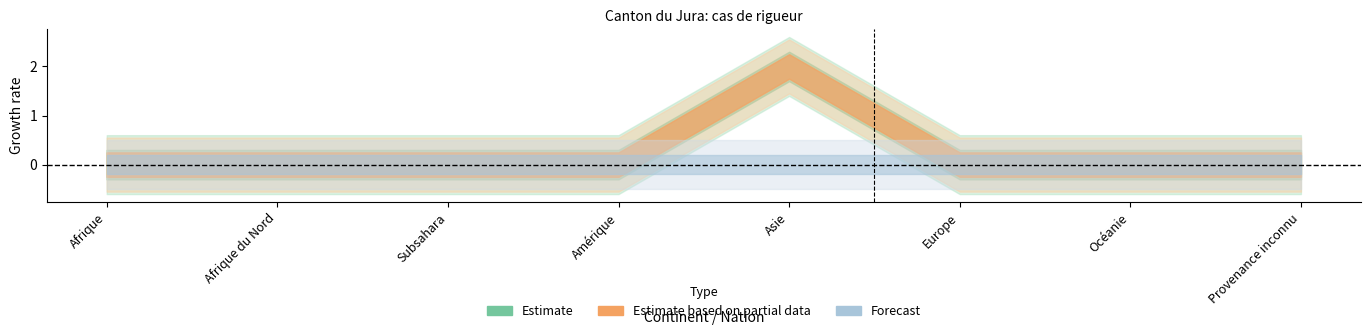

Count the number of categories in the chart.

8